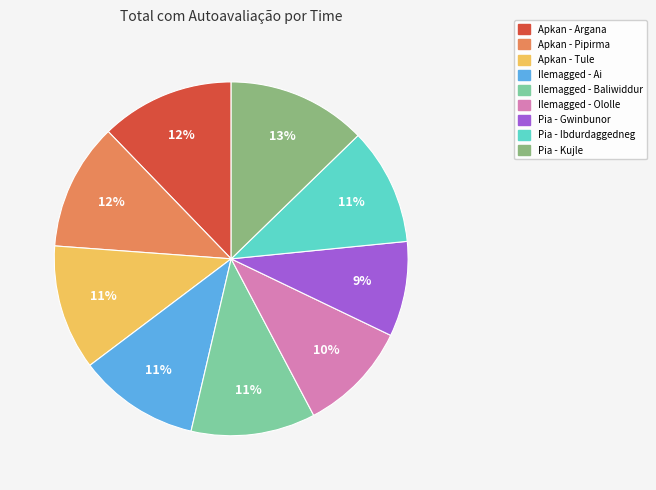

Is the sum of Pia - Ibdurdaggedneg and Ilemagged - Baliwiddur greater than half?

No